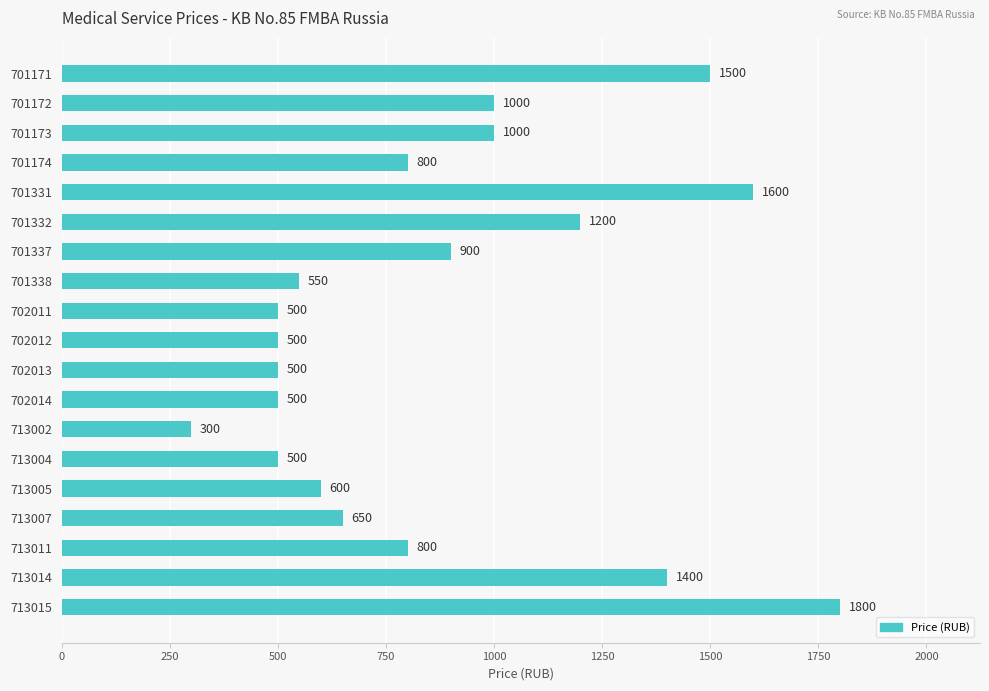

Are the bars grouped side by side (vs. stacked)?

No